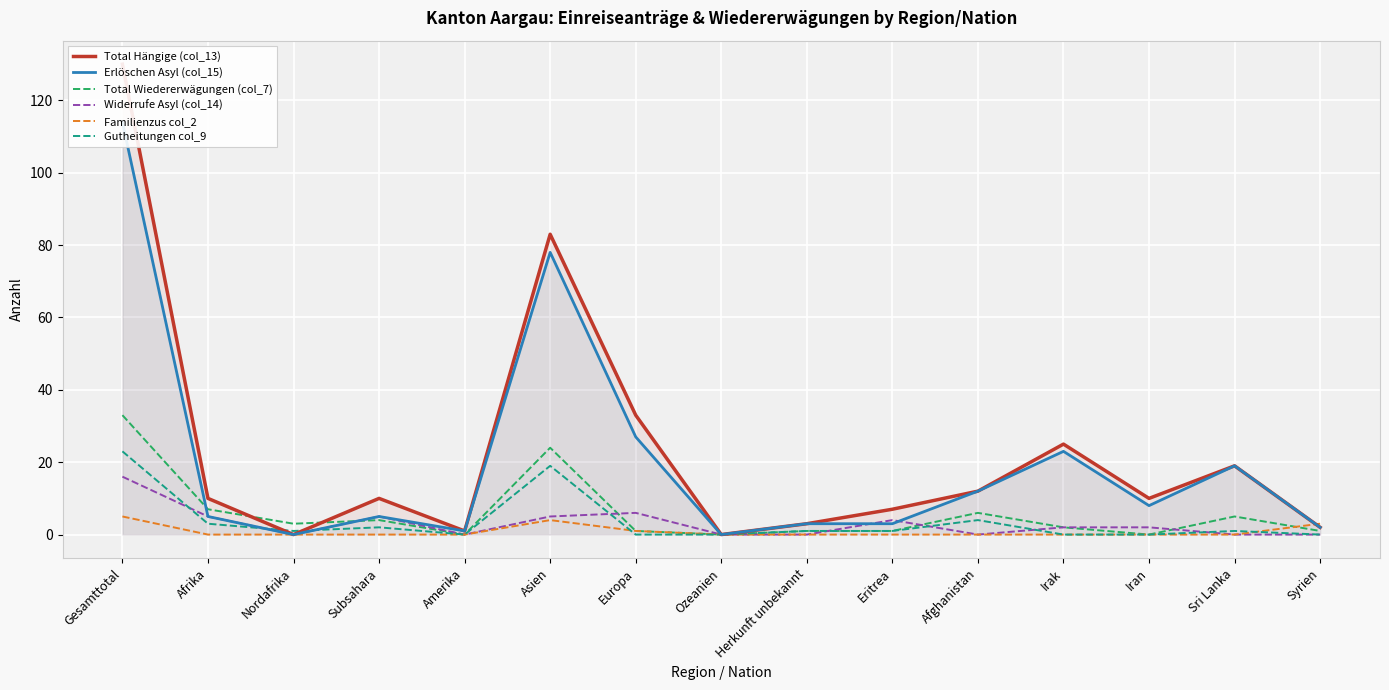

At which category does Erlöschen Asyl (col_15) reach its first local peak?

Subsahara